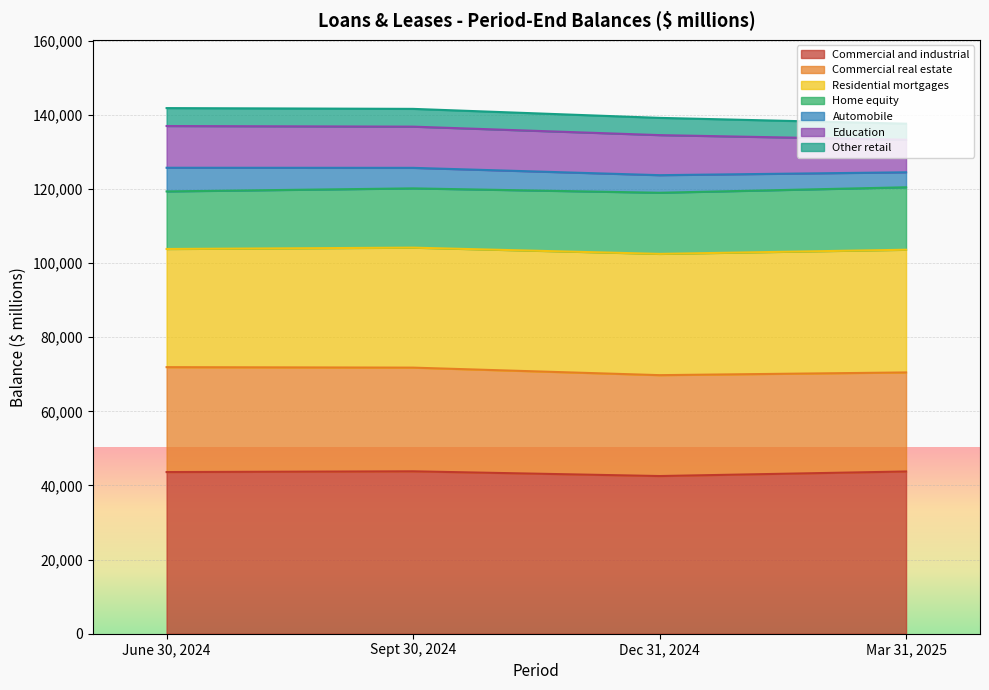

What is the total value across all series at June 30, 2024?

141842